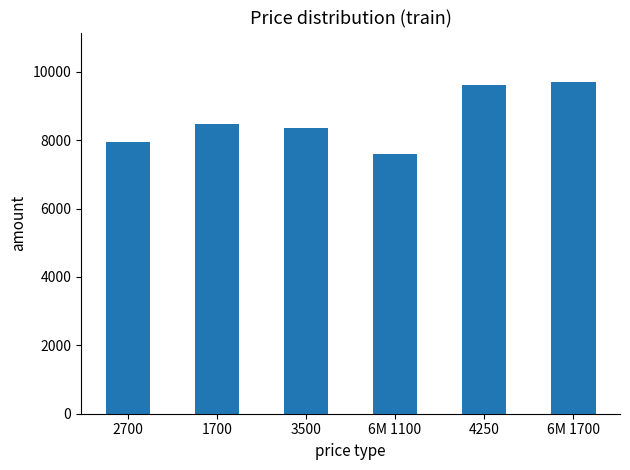

What is the approximate value at 1700, to the nearest 100?

8500